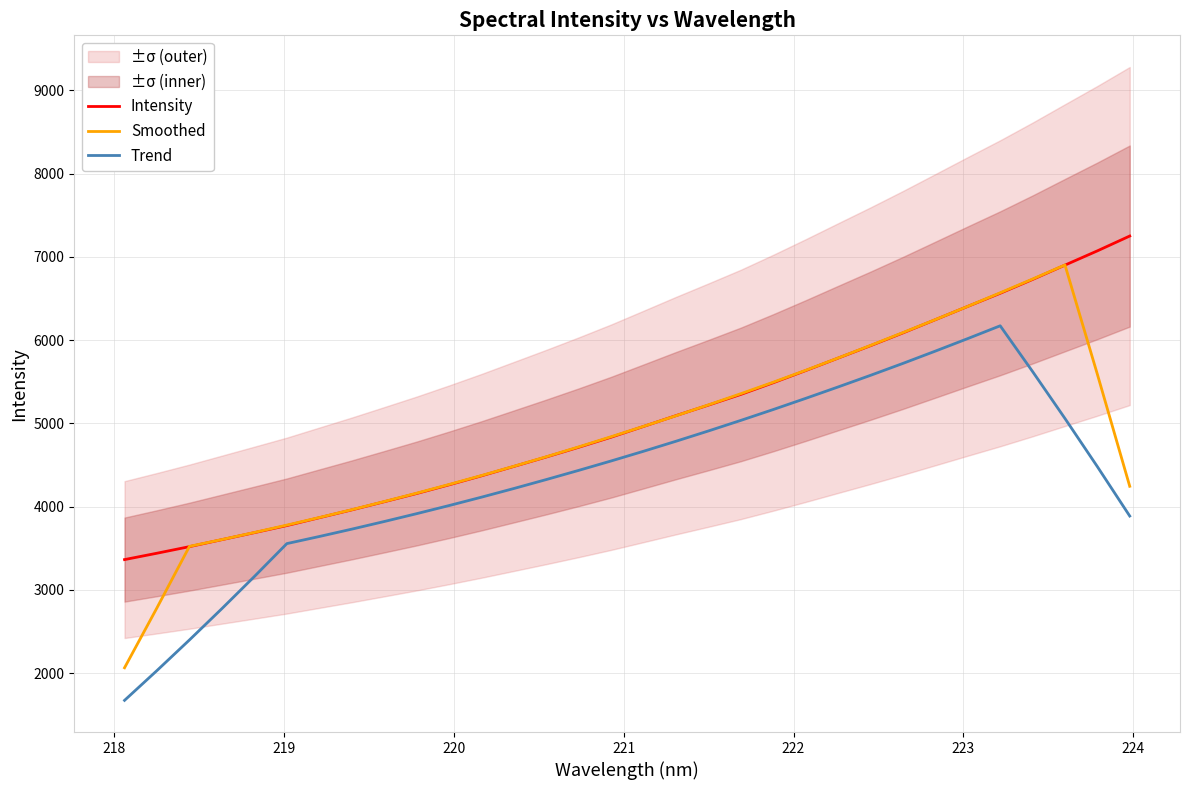

True or false: Intensity and Trend intersect in this chart.

False